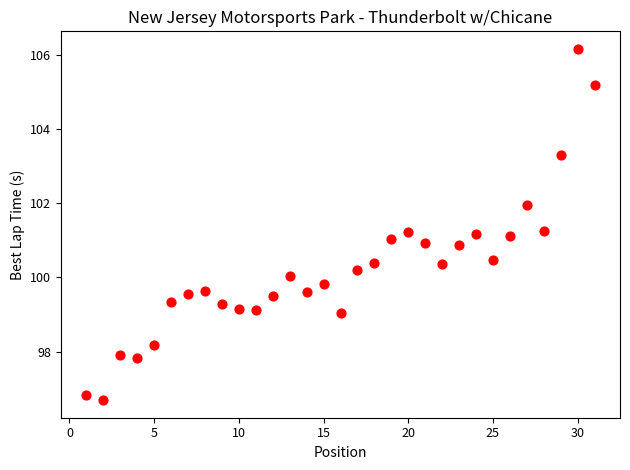

What is the range of Y values (max minus min)?

9.5